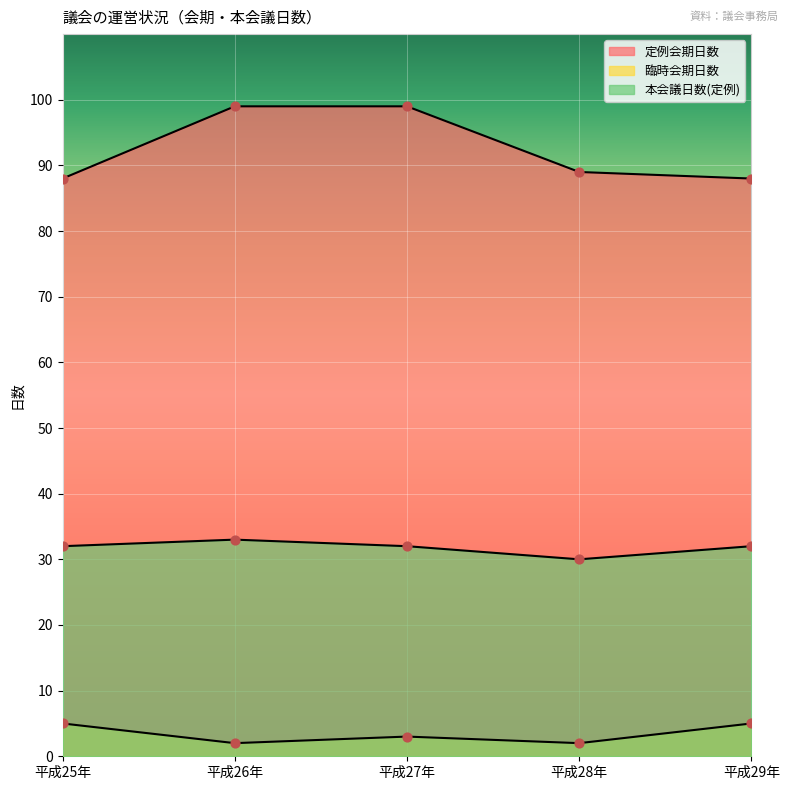

Which series contains the lowest Y value?

臨時会期日数